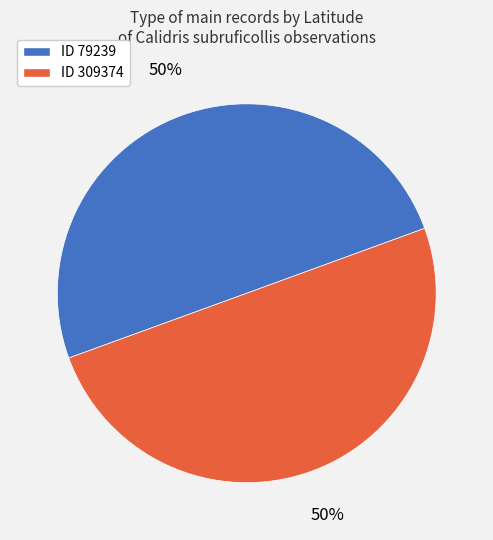

Do ID 309374 and ID 79239 together represent more than half of the pie?

Yes